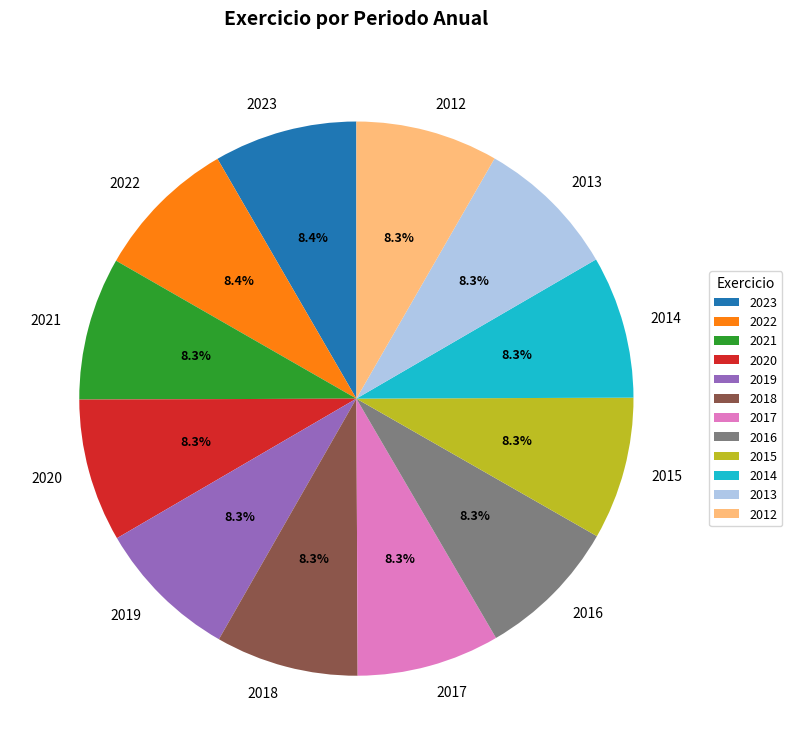

How many segments does this pie chart have?

12